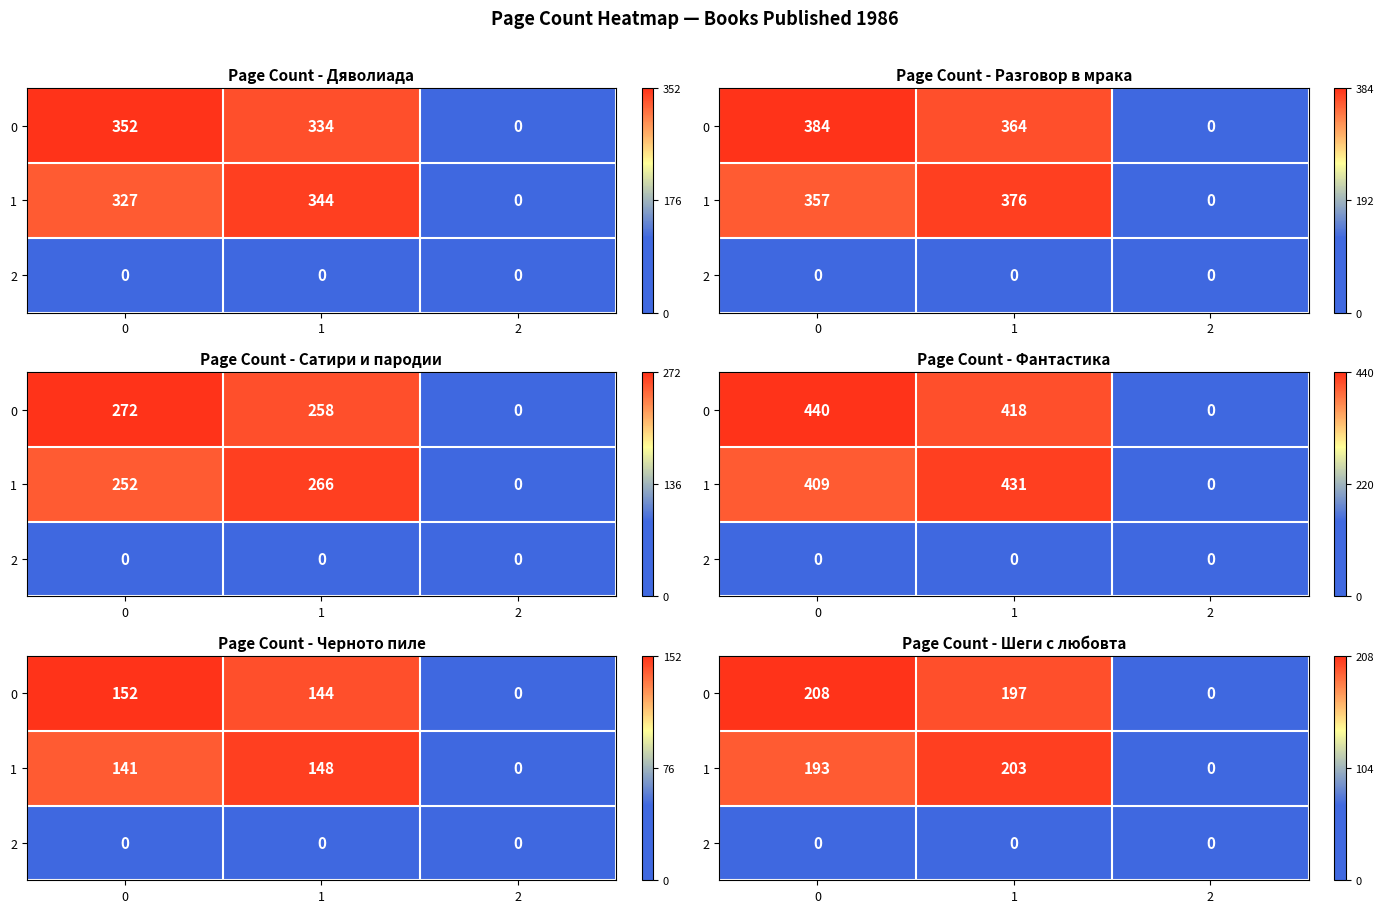

What is the average value of the 0 series?

135.2